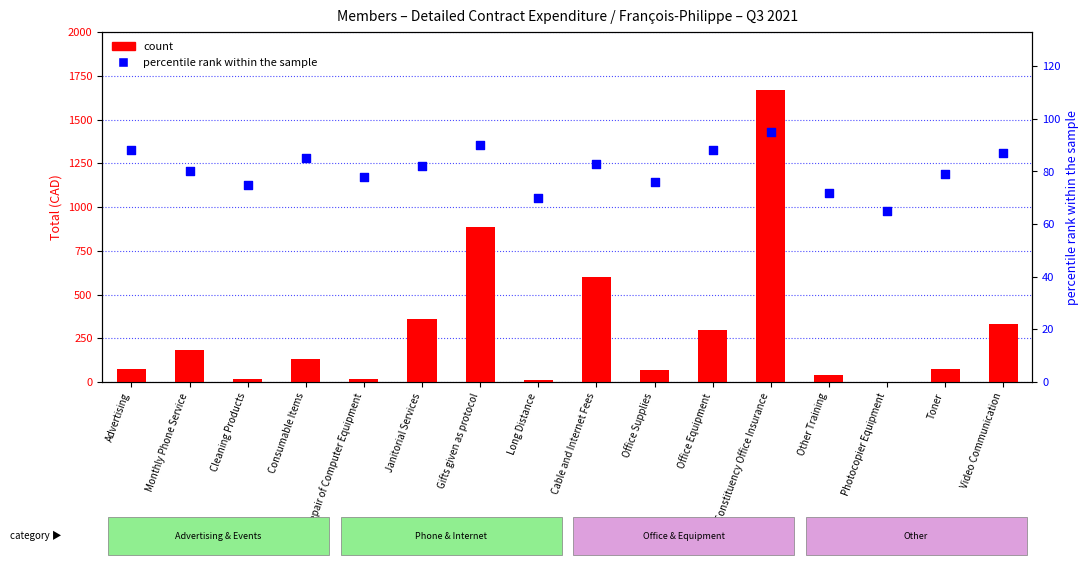

At how many categories does at least one series exceed 1570?

1